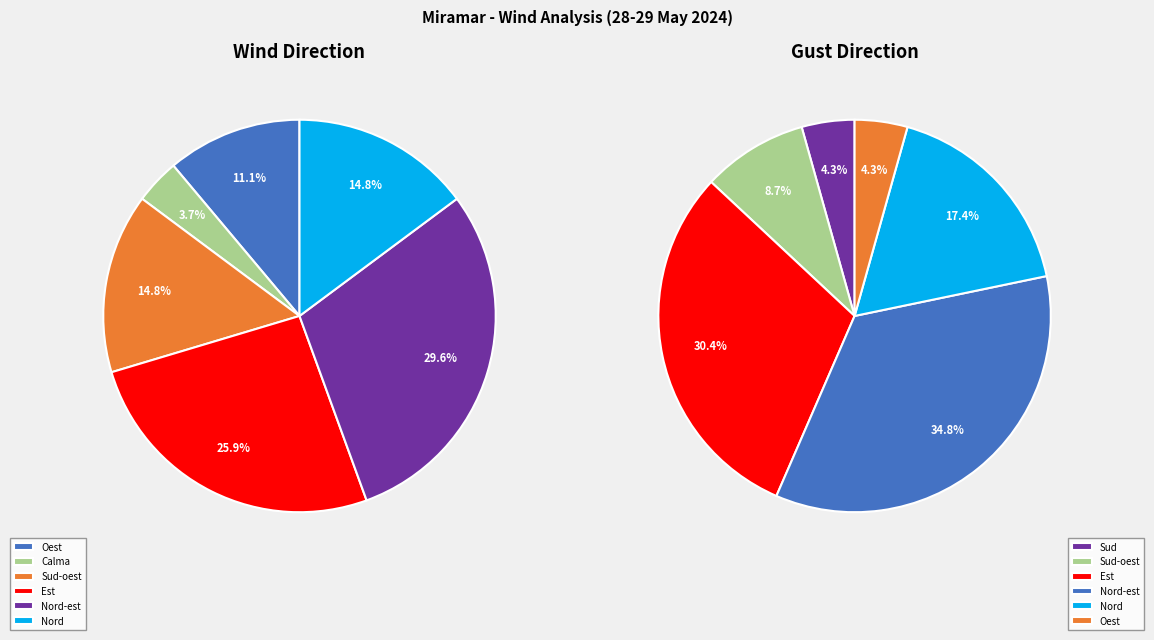

To the nearest percent, what portion does Est represent?

26%